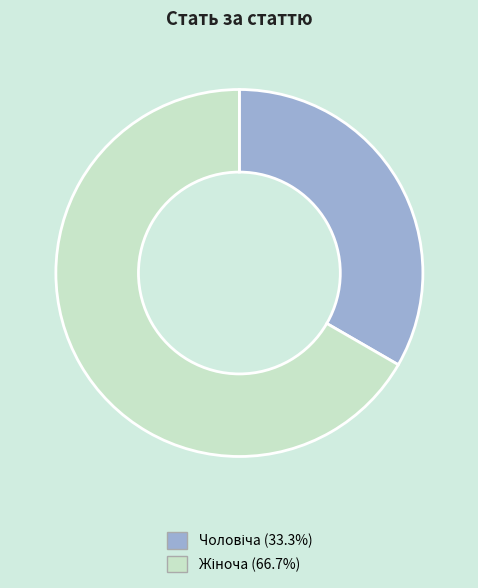

Is there any slice that represents more than half of the pie?

Yes